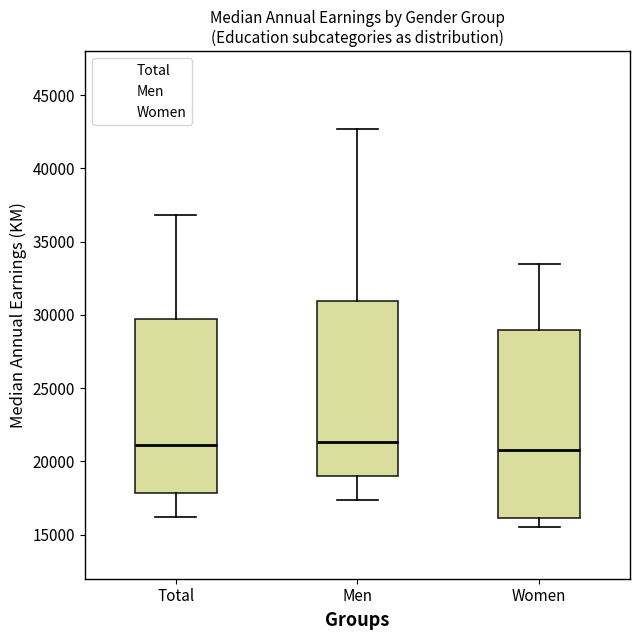

Reading left to right, transcribe this box plot: for each box, give where its median line is, the range the box spans, and where its two whiskers end, as read against the y-axis. The values are not printed on the chart, so give them approximately, as read against the axis.

Total: median 21000, box 18000 to 29500, whiskers 16000 to 37000
Men: median 21500, box 19000 to 31000, whiskers 17500 to 42500
Women: median 21000, box 16000 to 29000, whiskers 15500 to 33500